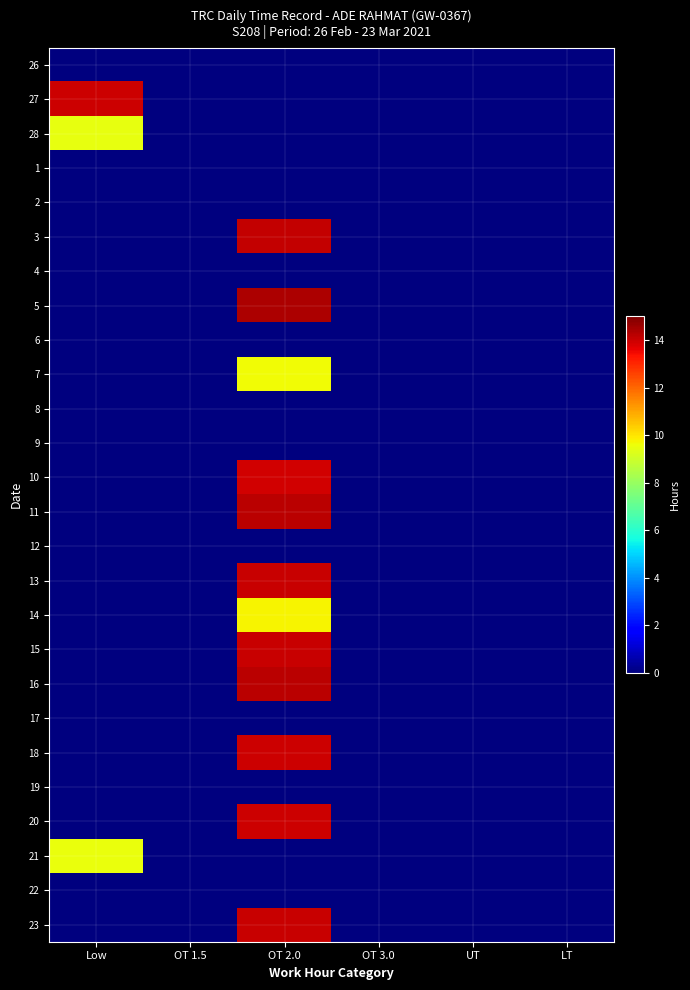

What is the greatest value displayed?

14.4